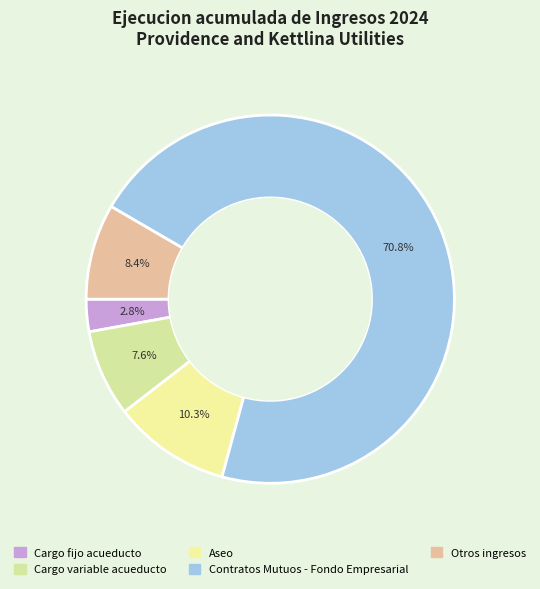

Approximately how many times larger is the value at Otros ingresos compared to Cargo fijo acueducto?

2.9